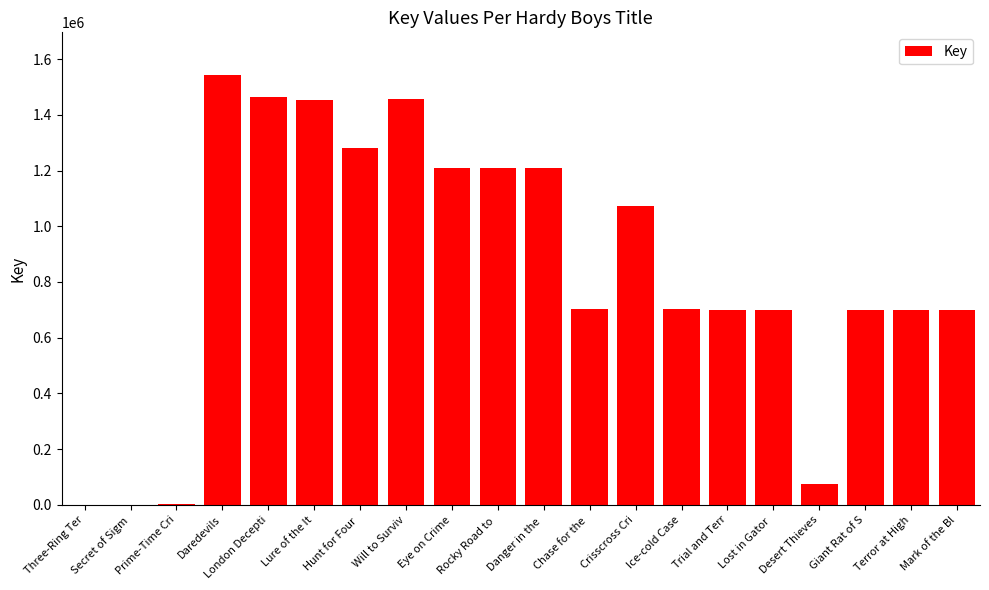

True or false: the data shows 369663 at Hunt for Four .

False